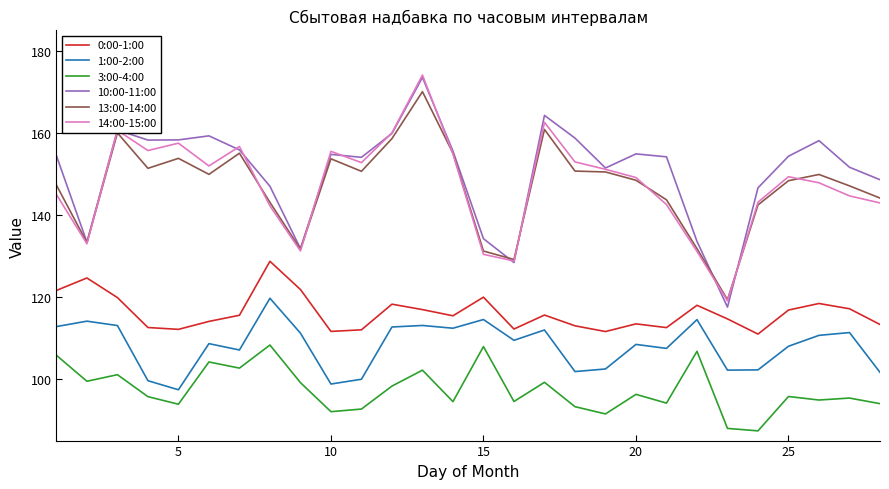

What is the greatest value displayed?

174.1